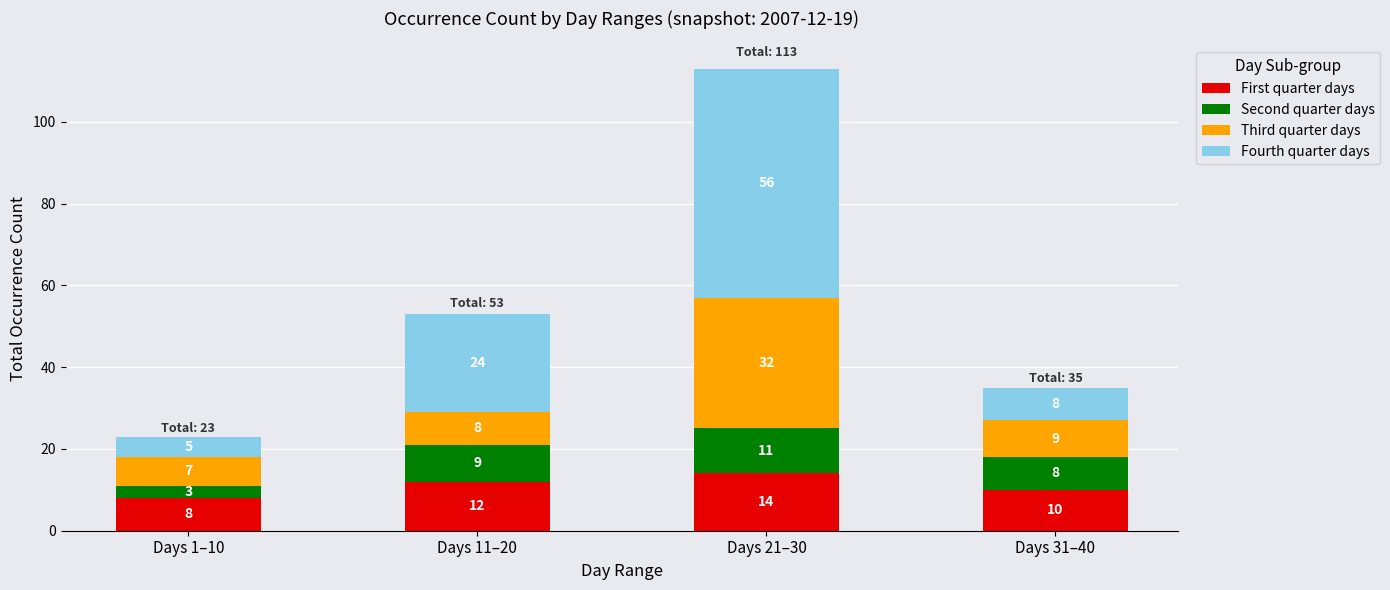

What is the difference between the maximum and minimum values in the First quarter days series?

6